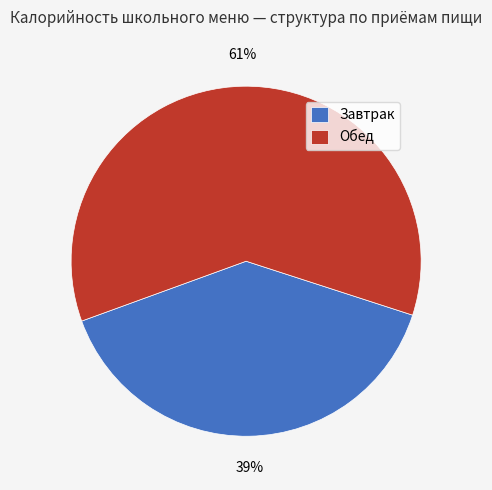

Is there any slice that represents more than half of the pie?

Yes